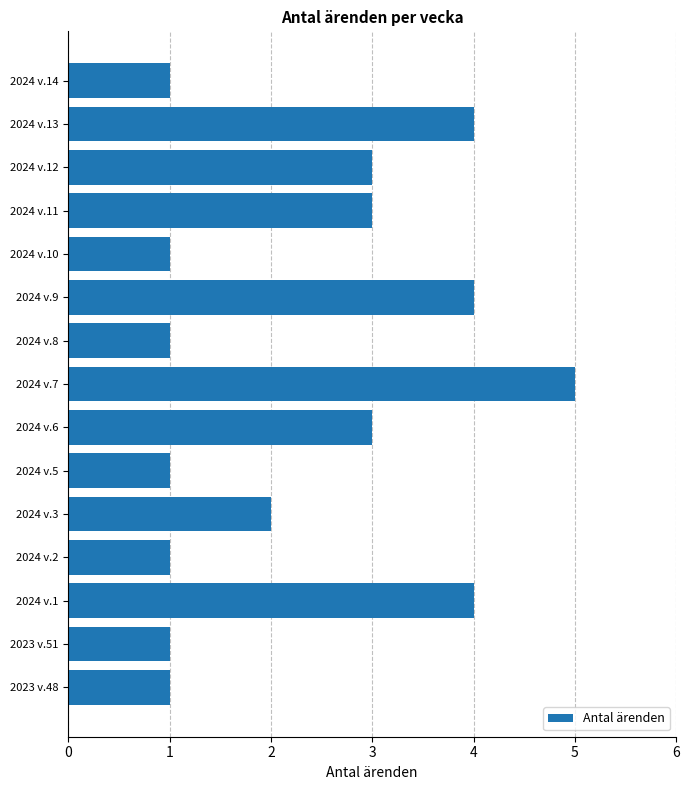

Reading bottom to top, extract all data points from this chart.

1	1	4	1	2	1	3	5	1	4	1	3	3	4	1